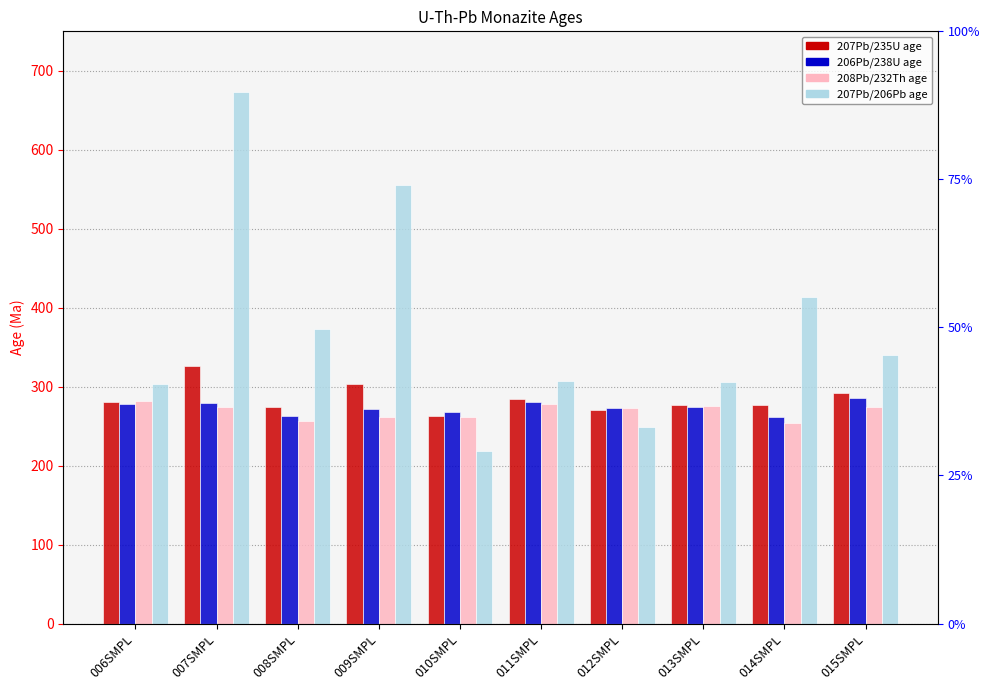

True or false: 207Pb/206Pb age has a value of 249.4 at 012SMPL.

True